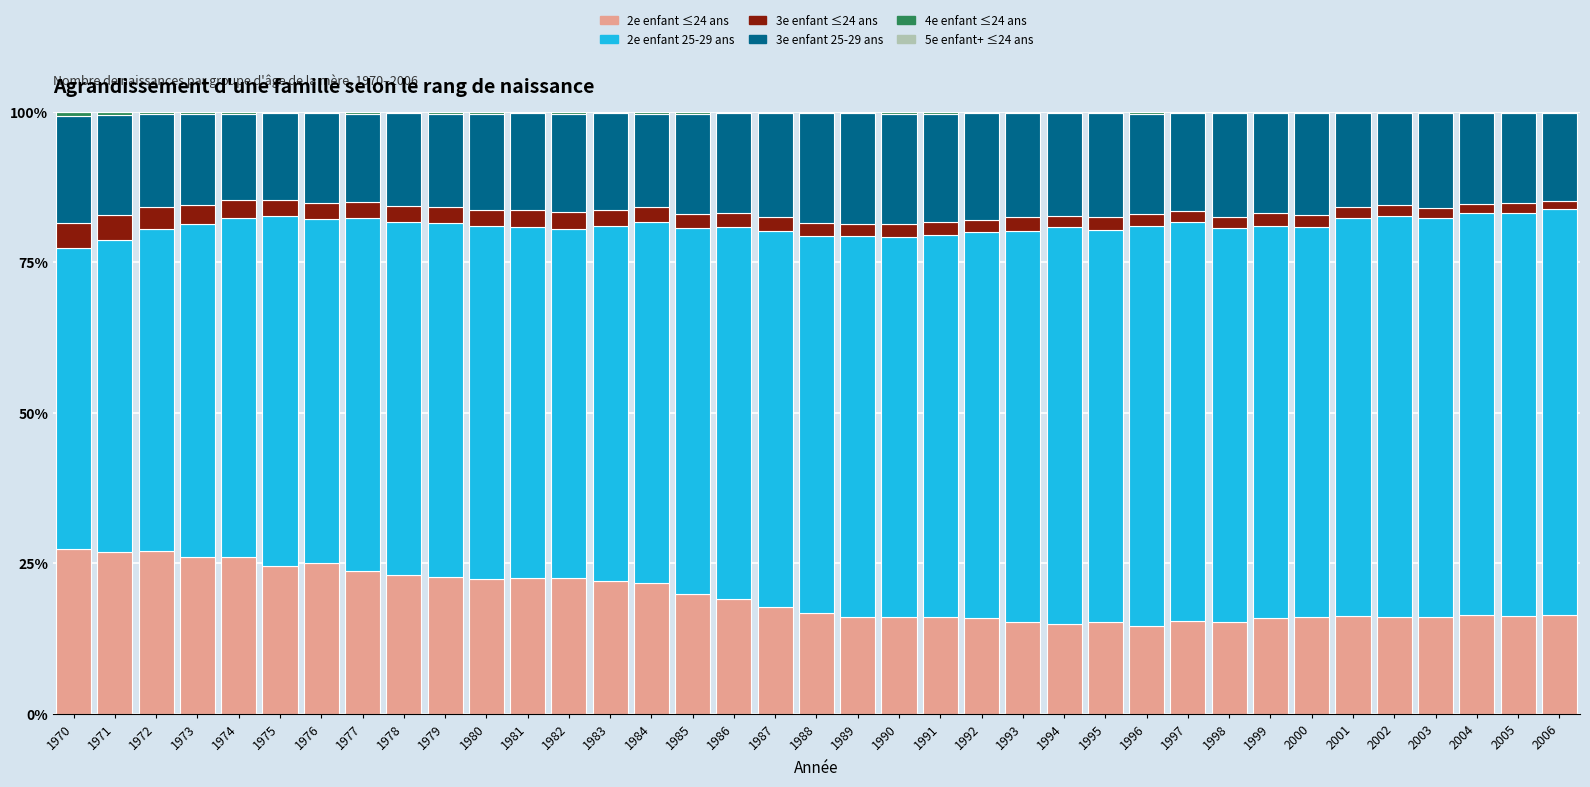

The 2e enfant ≤24 ans series shows 4.0 at 2004. True or false?

False